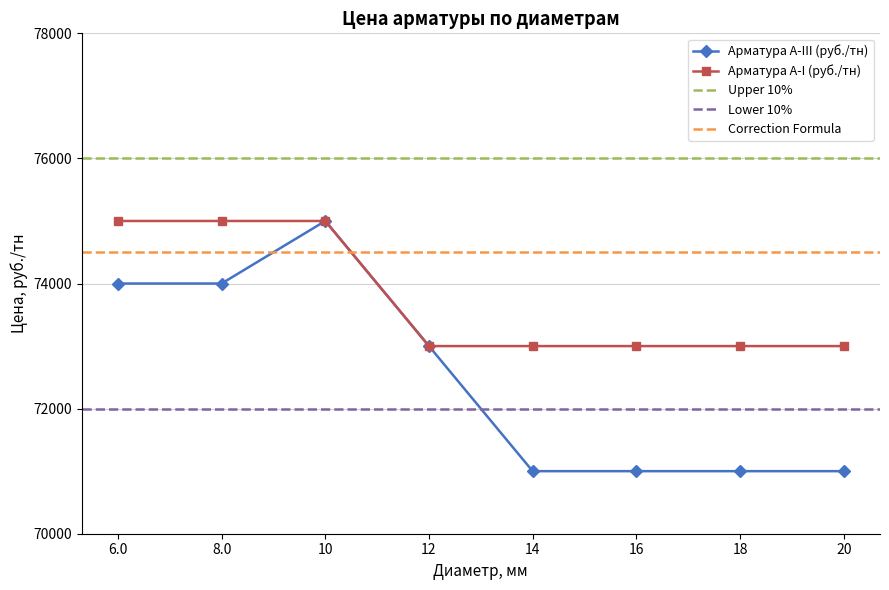

Is it true that Арматура А-I (руб./тн) equals 73000 at 18?

True